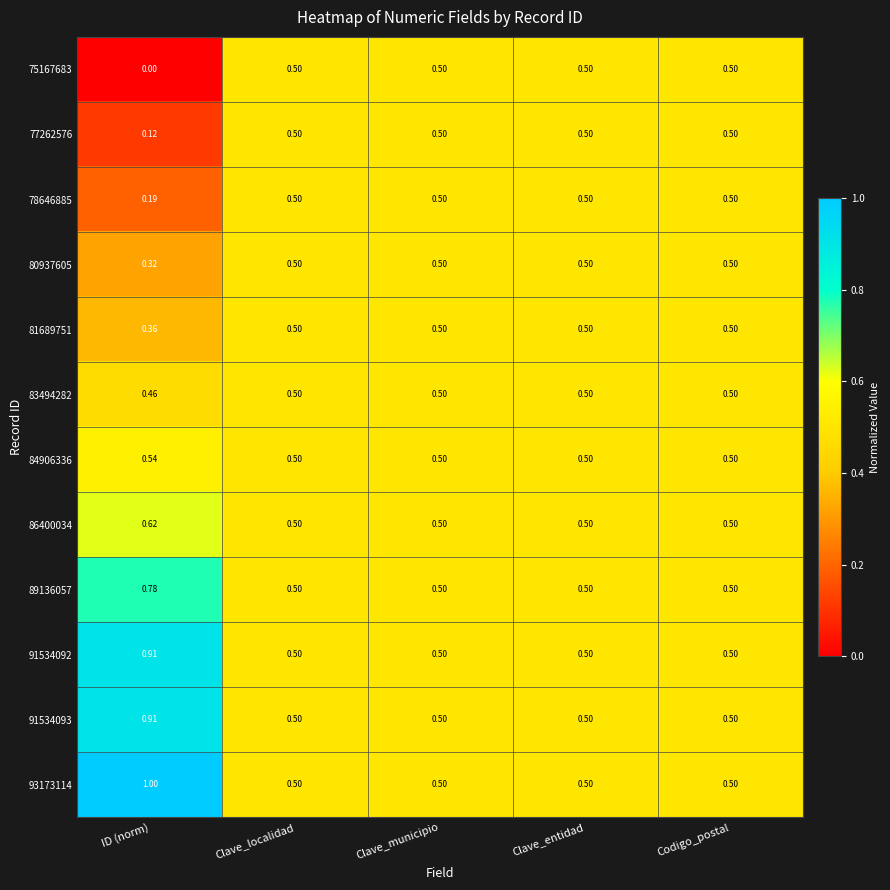

At which category does the chart reach its peak across all series?

ID (norm)